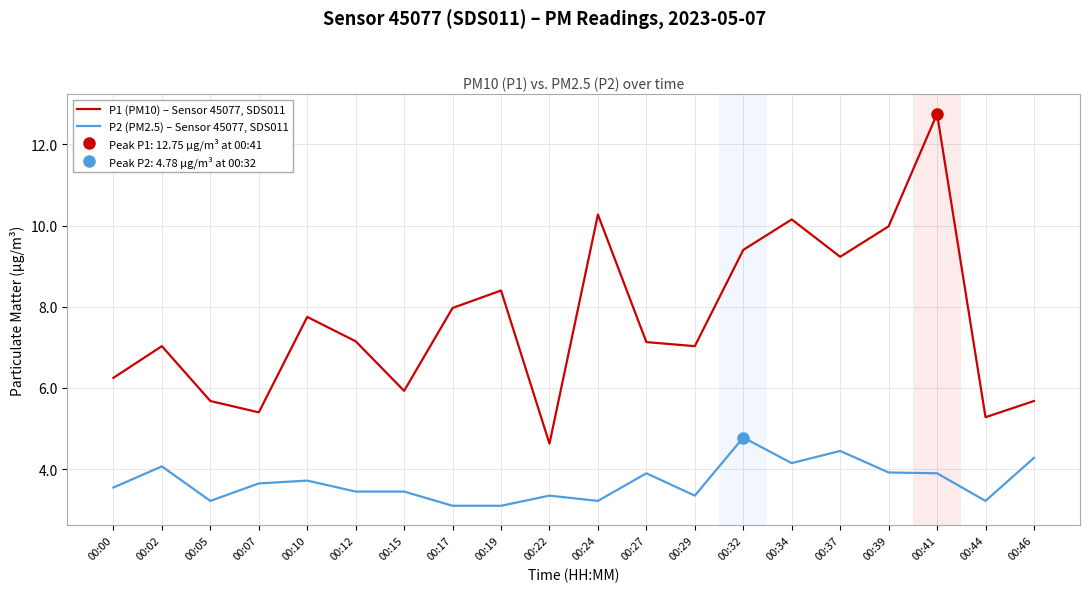

True or false: P2 (PM2.5) – Sensor 45077, SDS011 and P1 (PM10) – Sensor 45077, SDS011 intersect in this chart.

False